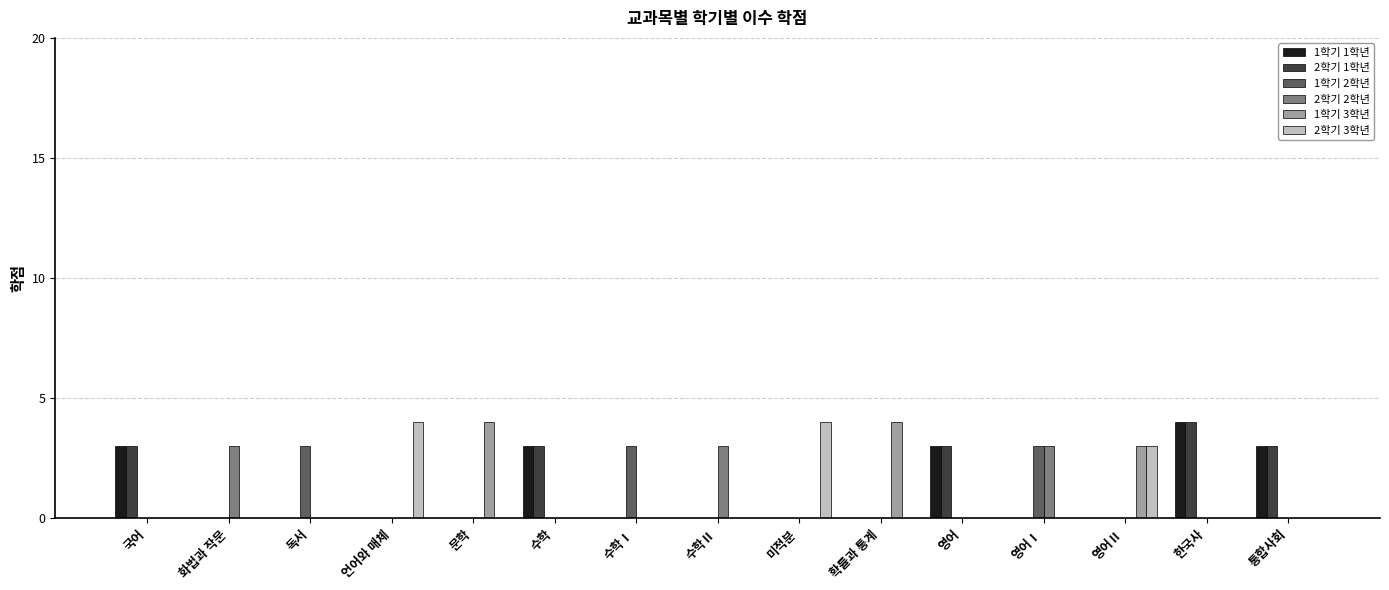

True or false: 1학기 2학년 has a value of 2 at 미적분.

False